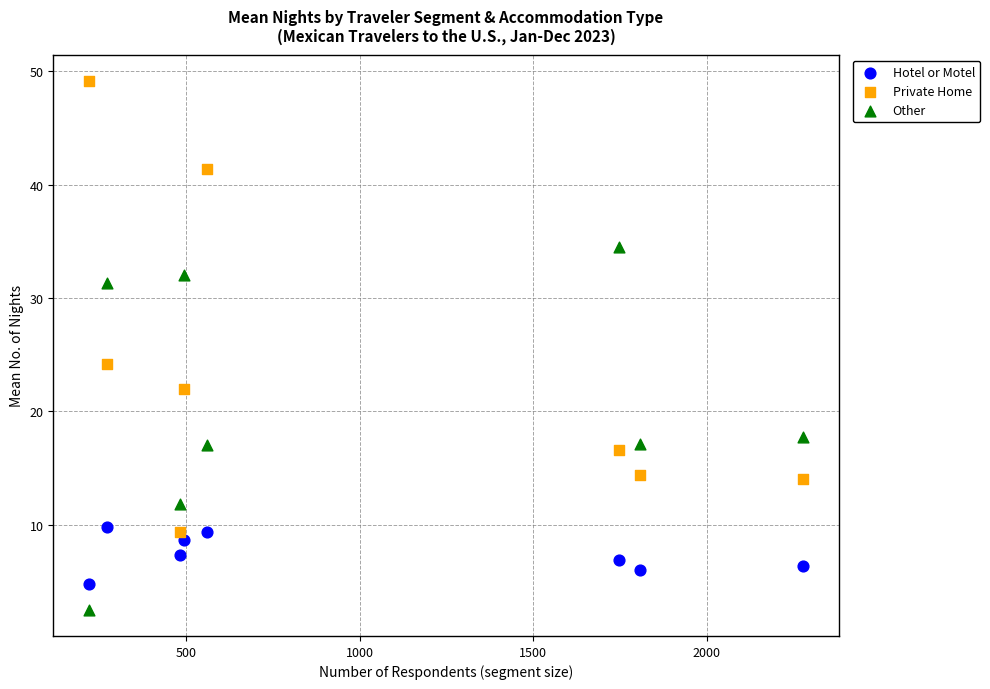

Which series contains the highest Y value?

Private Home